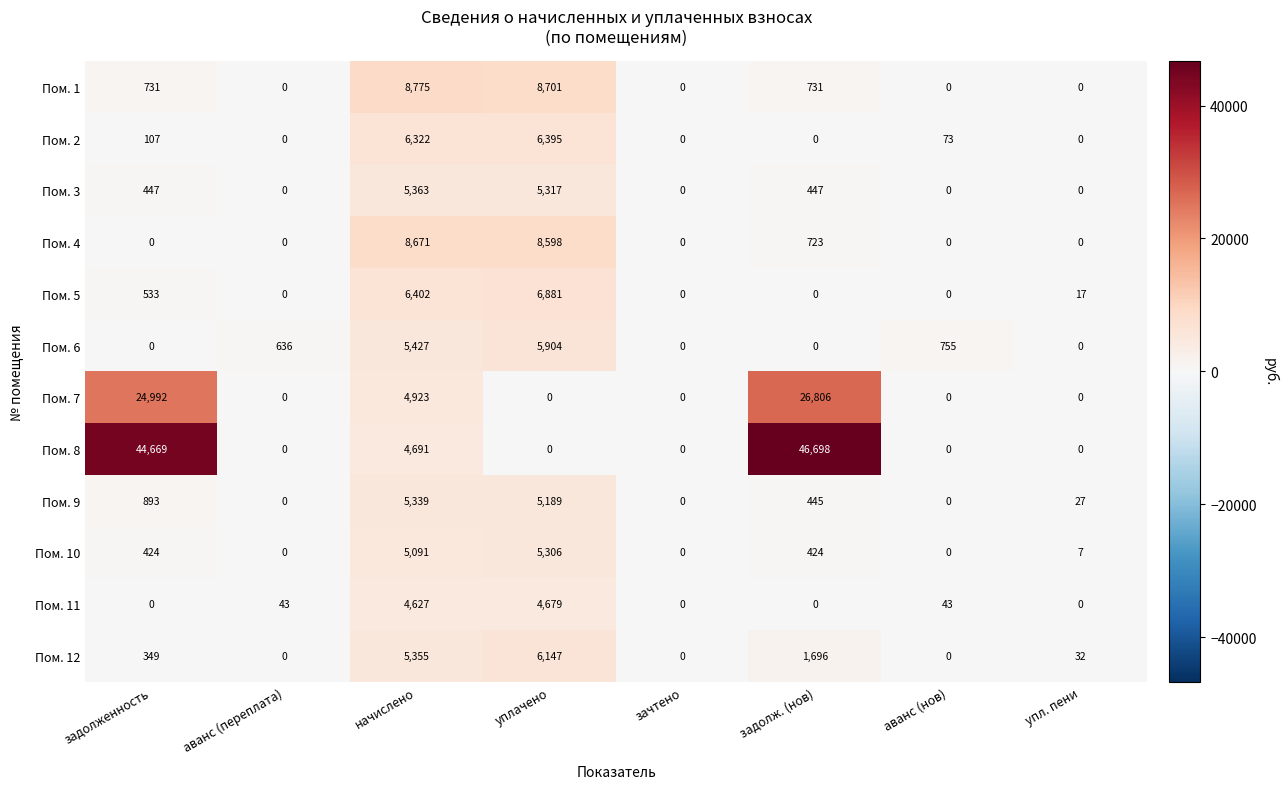

Rank the series by their maximum value, from highest to lowest.

Пом. 8, Пом. 7, Пом. 1, Пом. 4, Пом. 5, Пом. 2, Пом. 12, Пом. 6, Пом. 3, Пом. 9, Пом. 10, Пом. 11